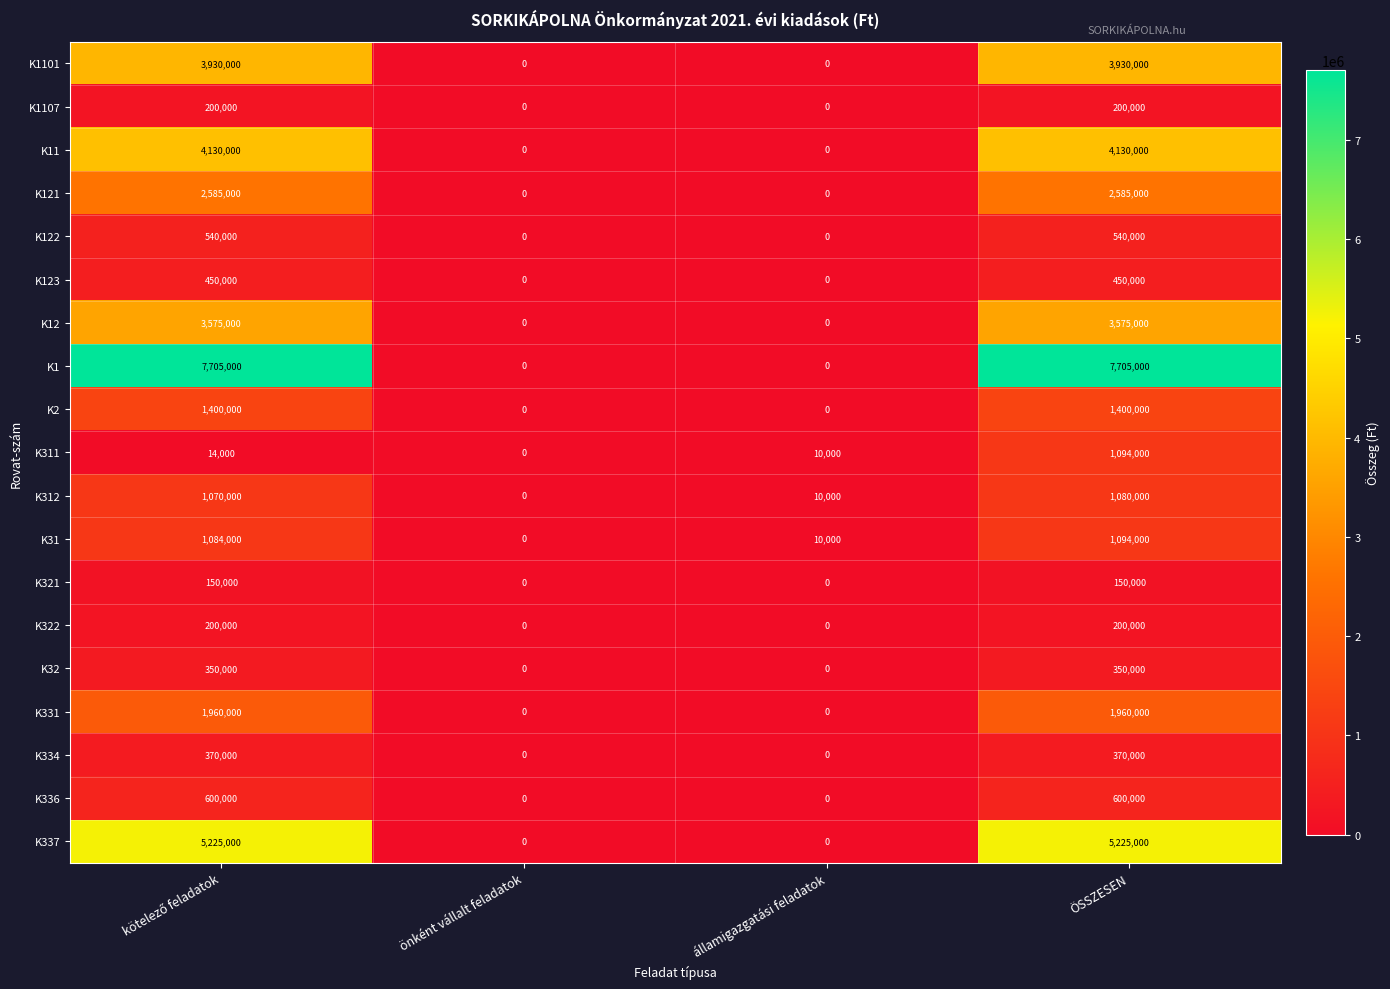

What is the difference between the highest and lowest values at államigazgatási feladatok?

10000